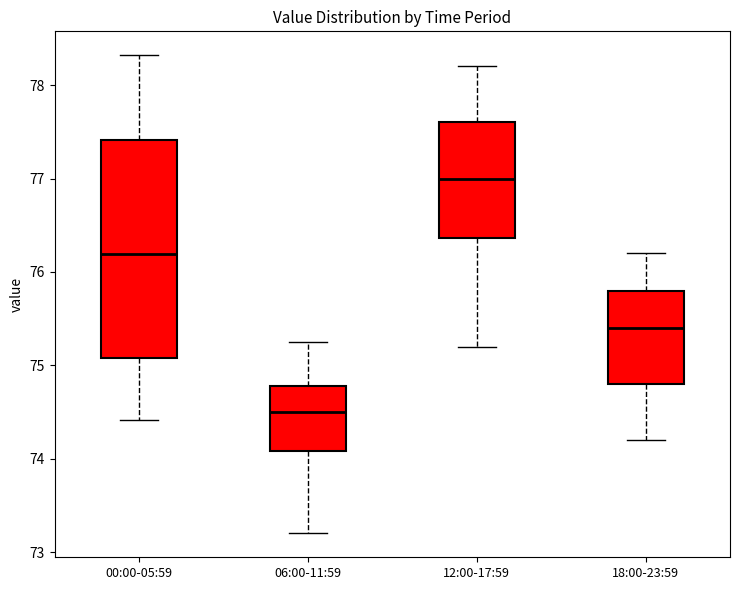

Which box is the tallest, from its lower edge to its upper edge?

00:00-05:59